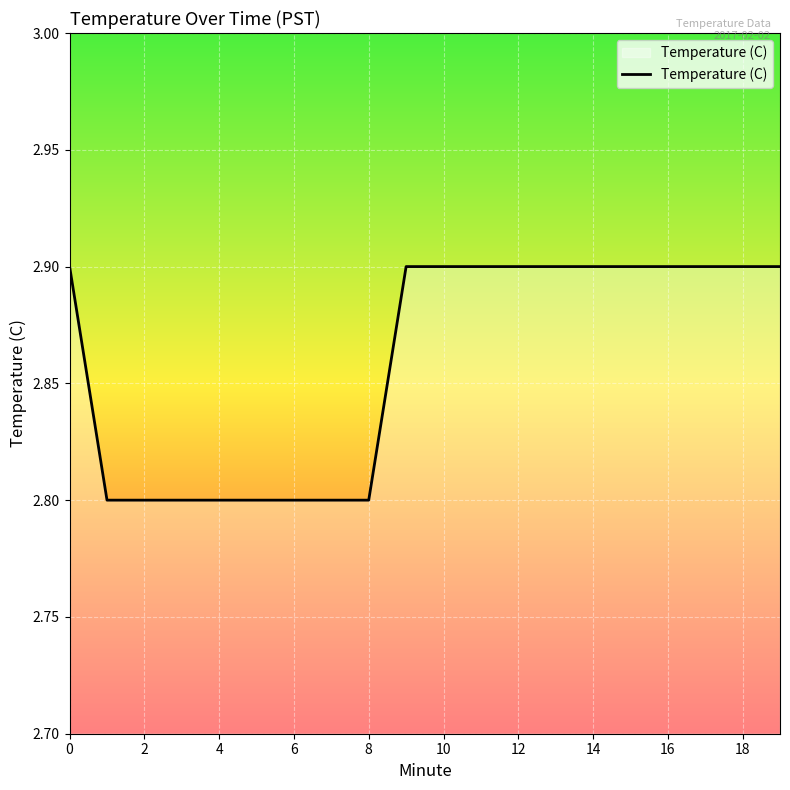

What is the maximum value shown in the chart?

2.9